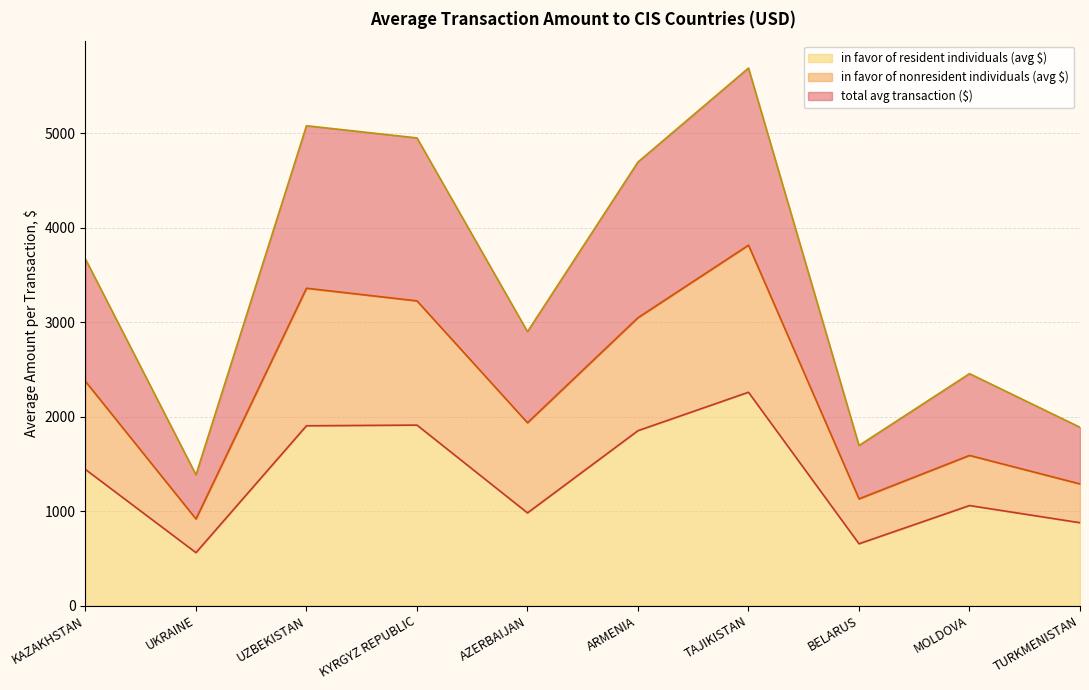

List the labels in order of in favor of nonresident individuals (avg $) value, smallest first.

UKRAINE, BELARUS, TURKMENISTAN, MOLDOVA, AZERBAIJAN, KAZAKHSTAN, ARMENIA, KYRGYZ REPUBLIC, UZBEKISTAN, TAJIKISTAN